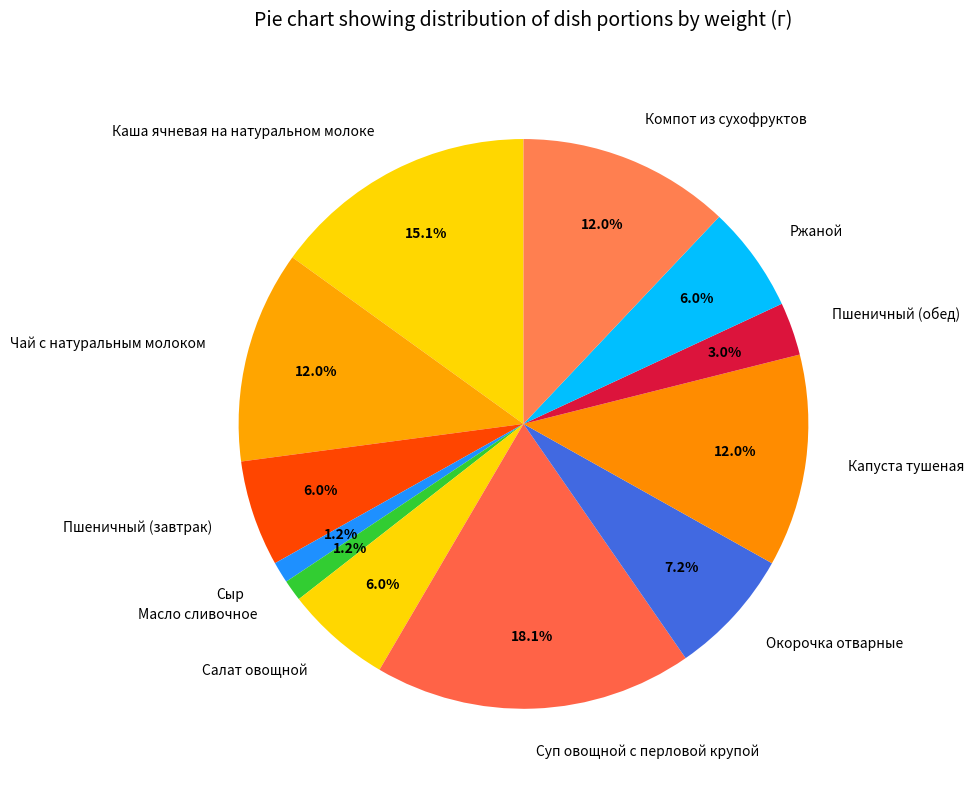

What is the largest slice in the pie chart?

Суп овощной с перловой крупой